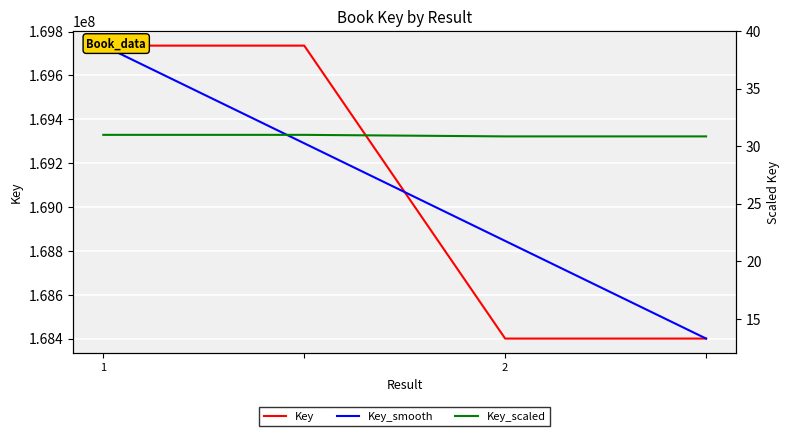

What is the value of the Key_scaled point at the 4th from the left?

30.8